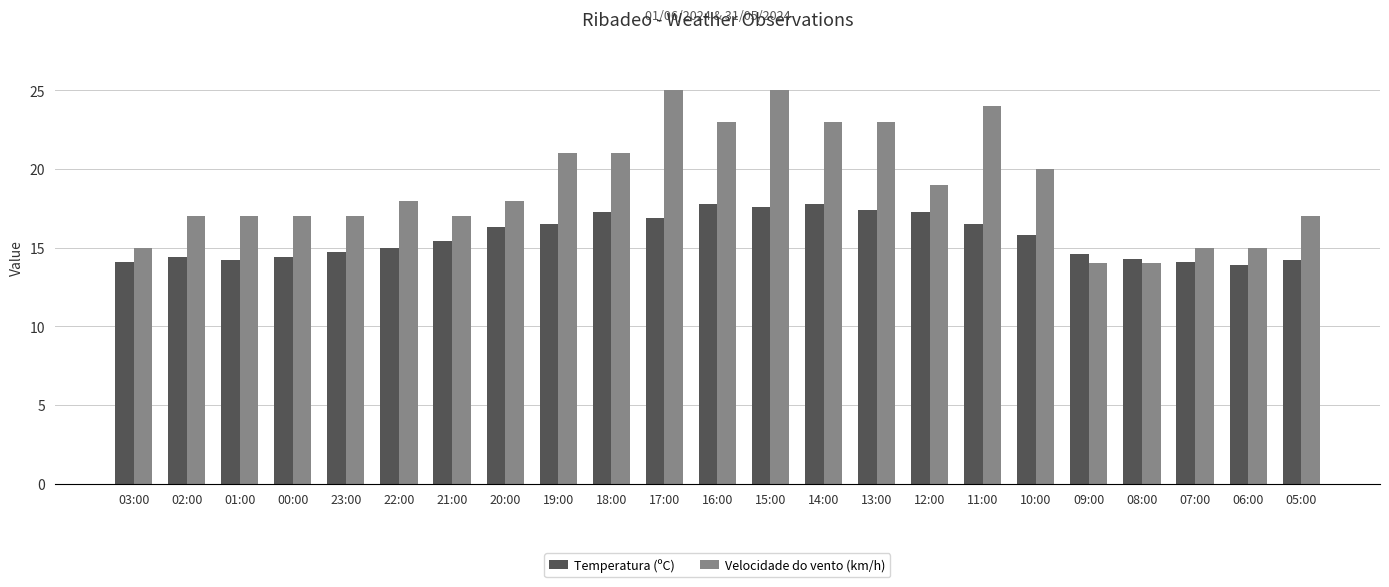

Are the bars horizontal?

No